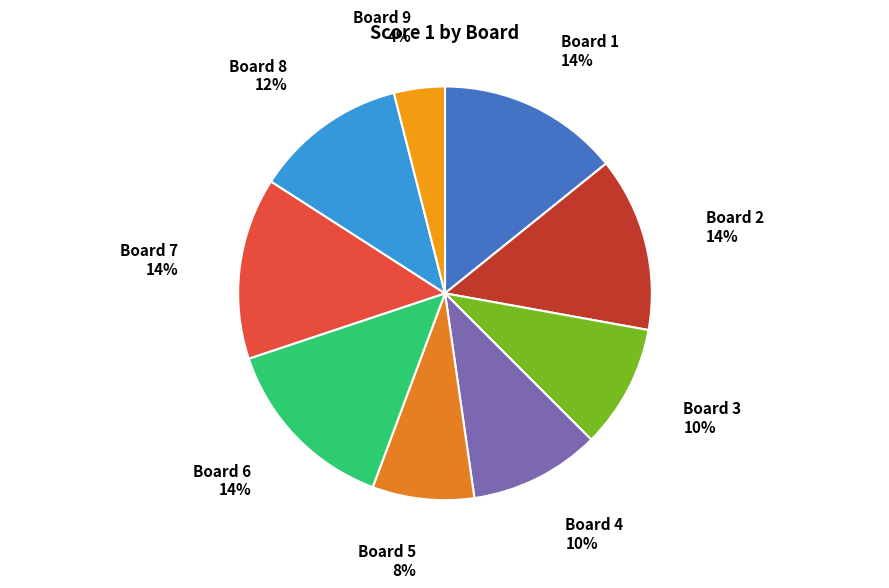

What percentage is the Board 8 slice, to the nearest percent?

12%